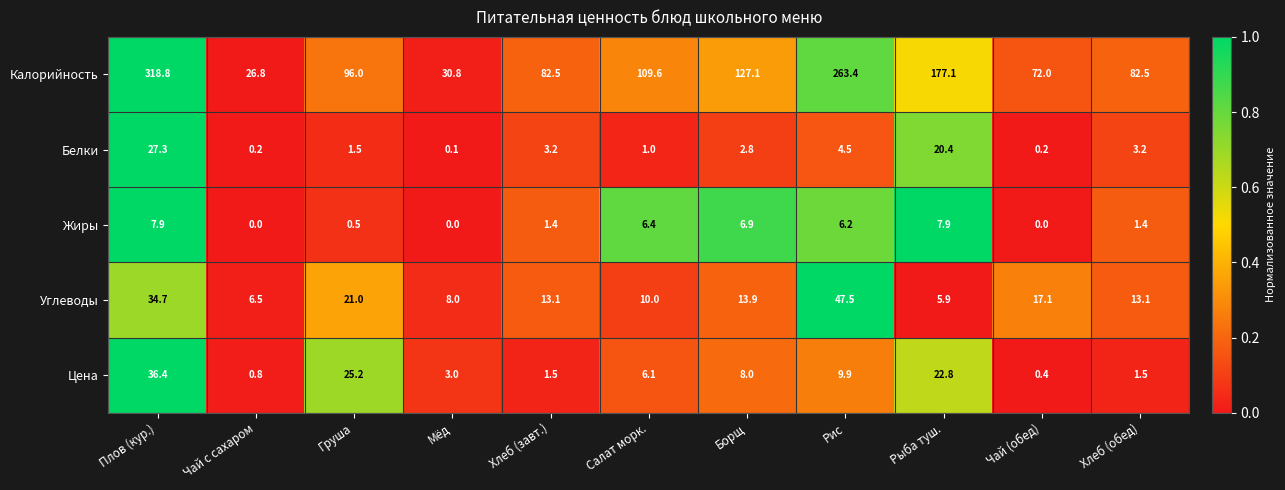

What value does the Углеводы series have at Борщ?

13.9